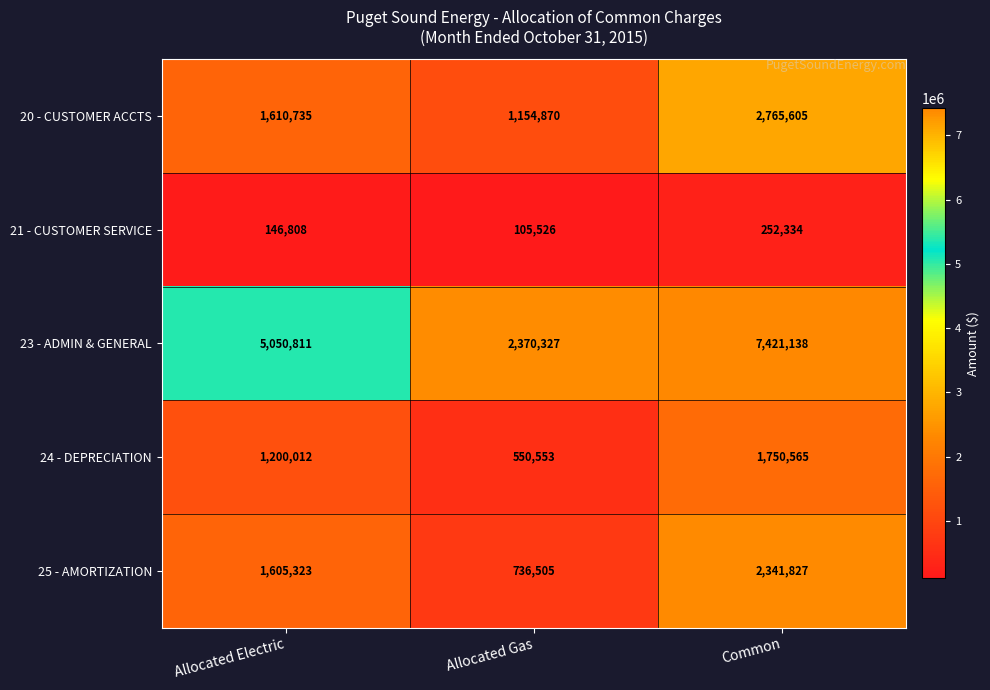

List the series in order of their peak value, lowest first.

21 - CUSTOMER SERVICE, 24 - DEPRECIATION, 25 - AMORTIZATION, 20 - CUSTOMER ACCTS, 23 - ADMIN & GENERAL